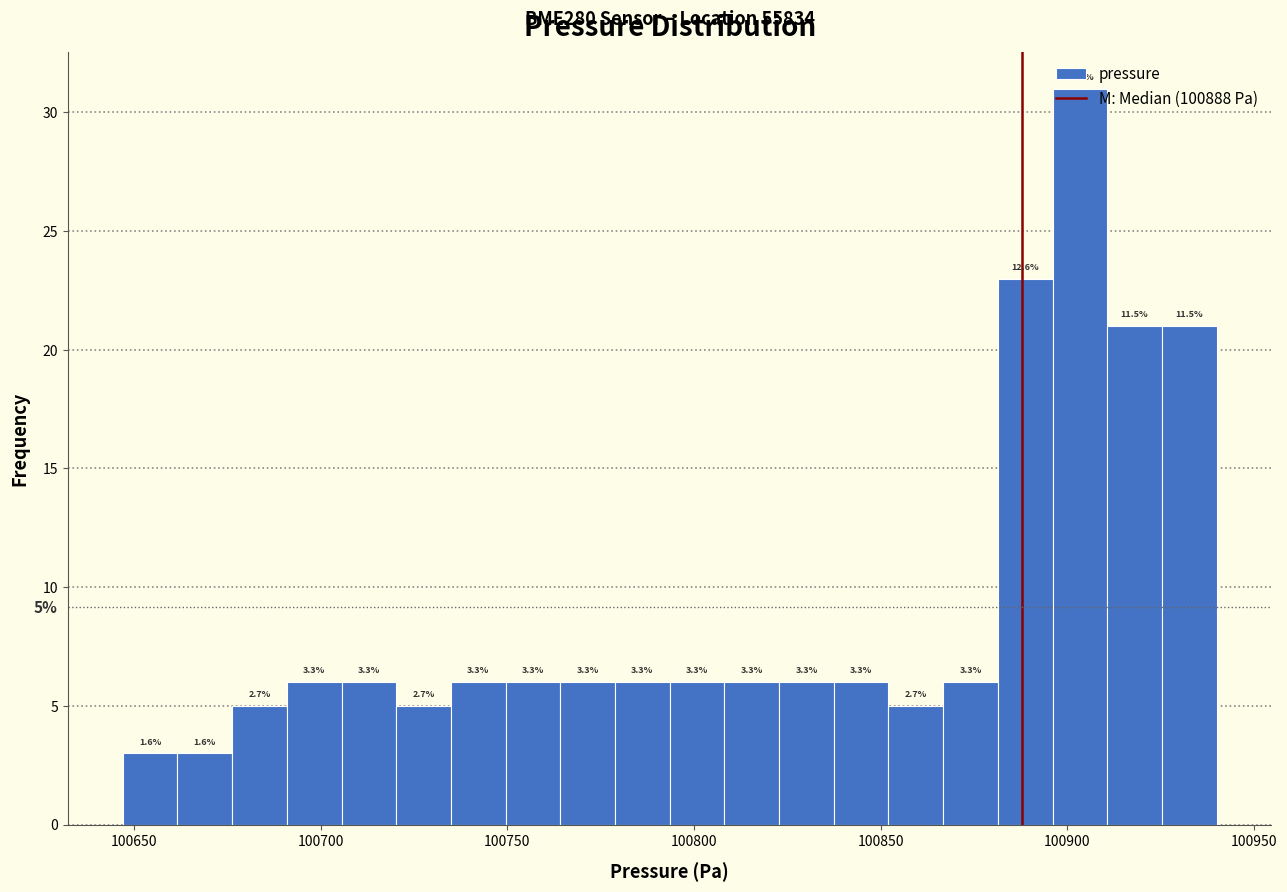

Around what value on the x-axis is the tallest bar? Give the approximate position of its centre, as read against the axis.

100905